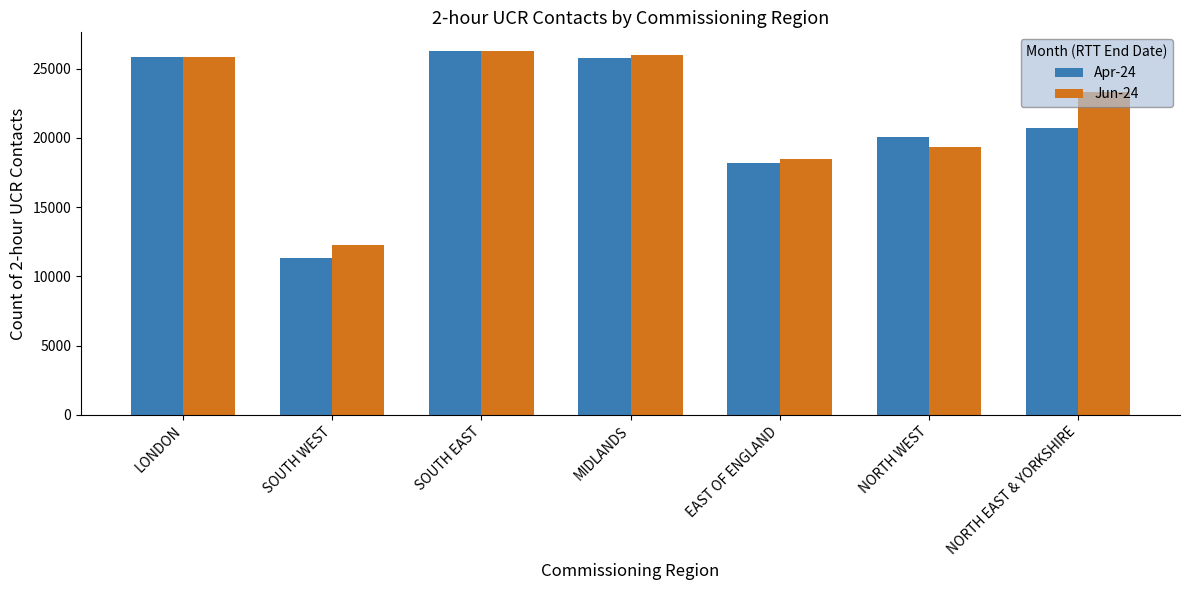

True or false: Jun-24 has a value of 18440 at EAST OF ENGLAND.

True